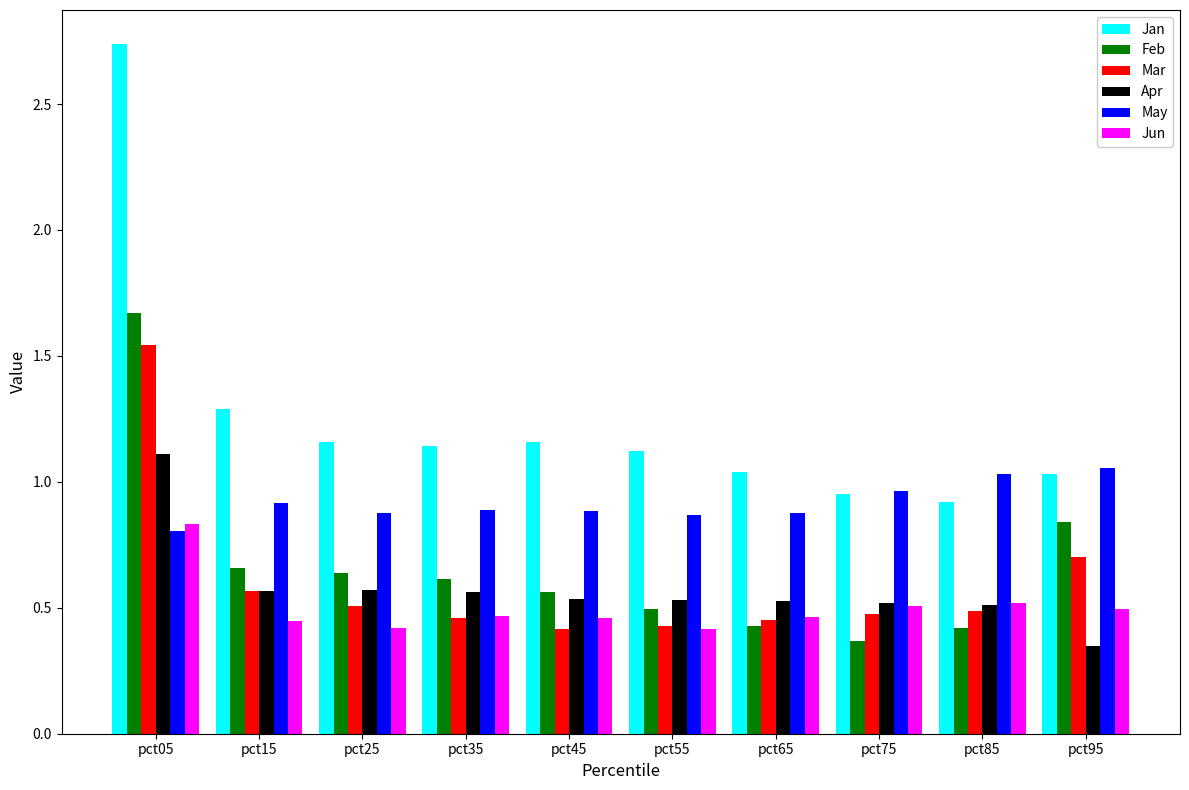

What is the sum of all Jun values?

5.0